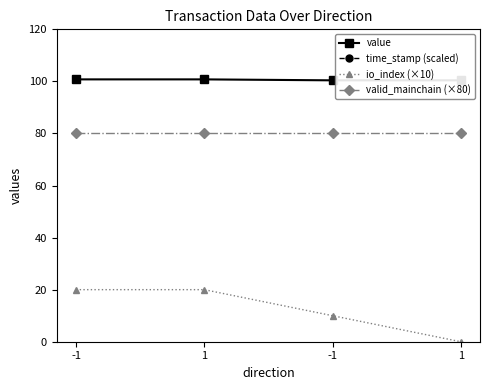

What is the maximum value shown in the chart?

15717518.3